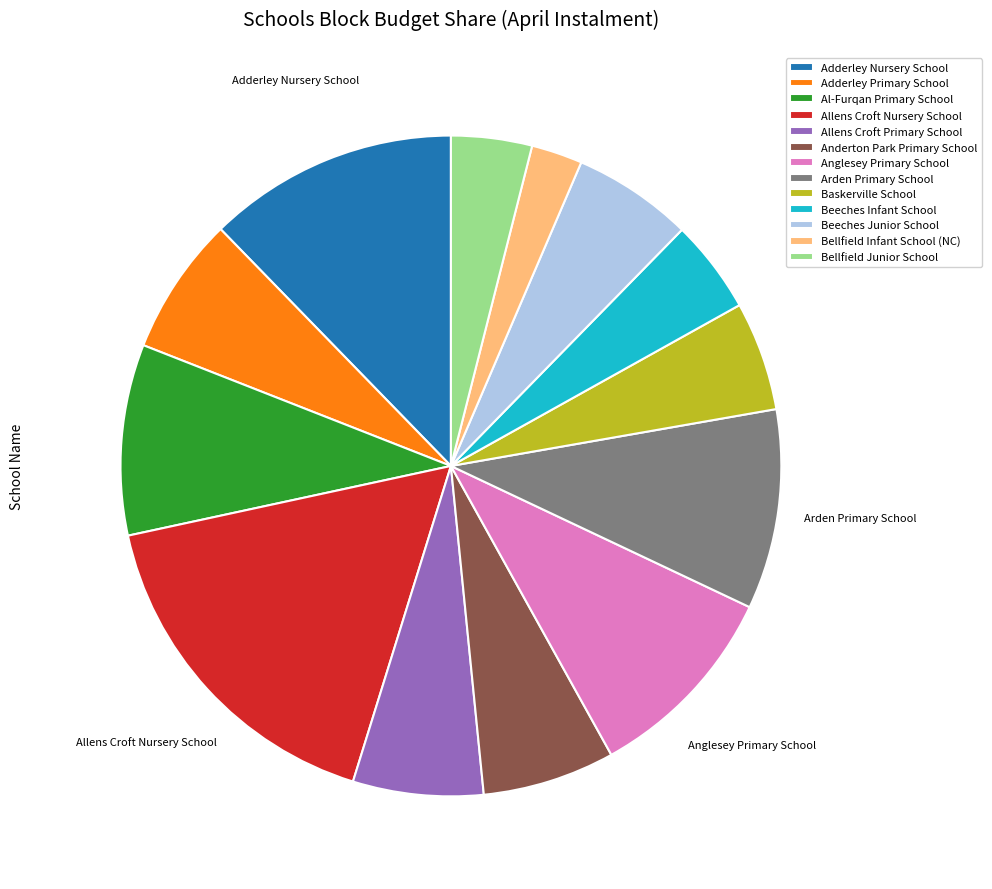

Count the number of slices in the pie.

13